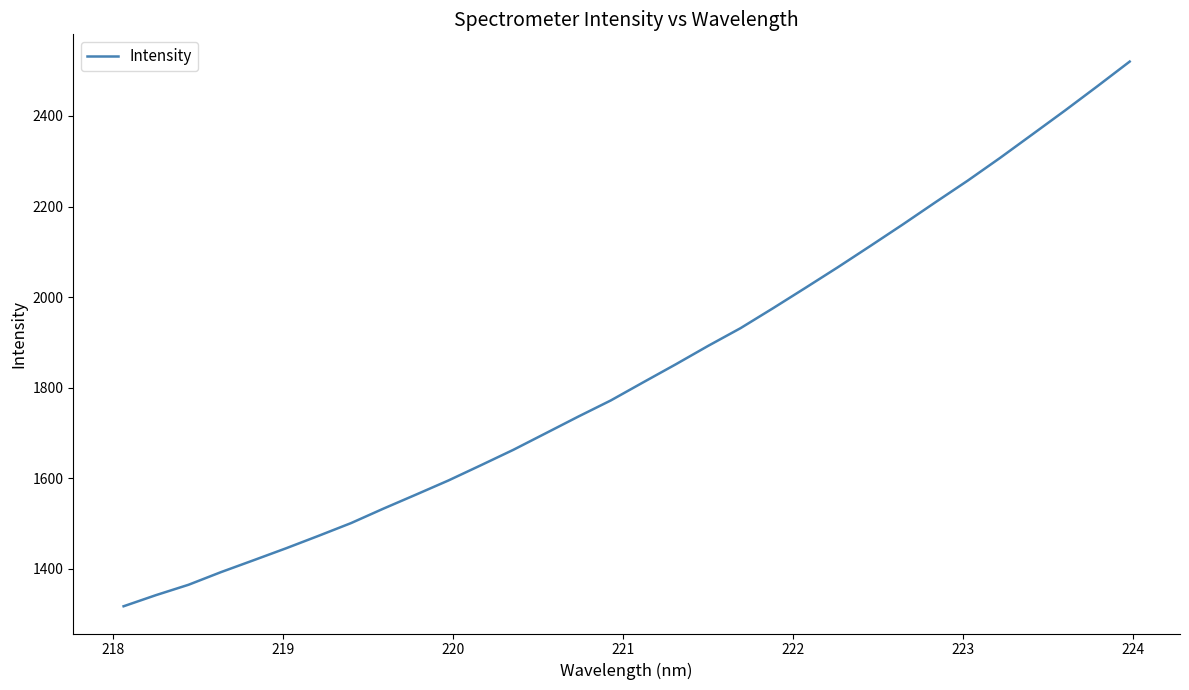

Does the chart have visible grid lines?

No